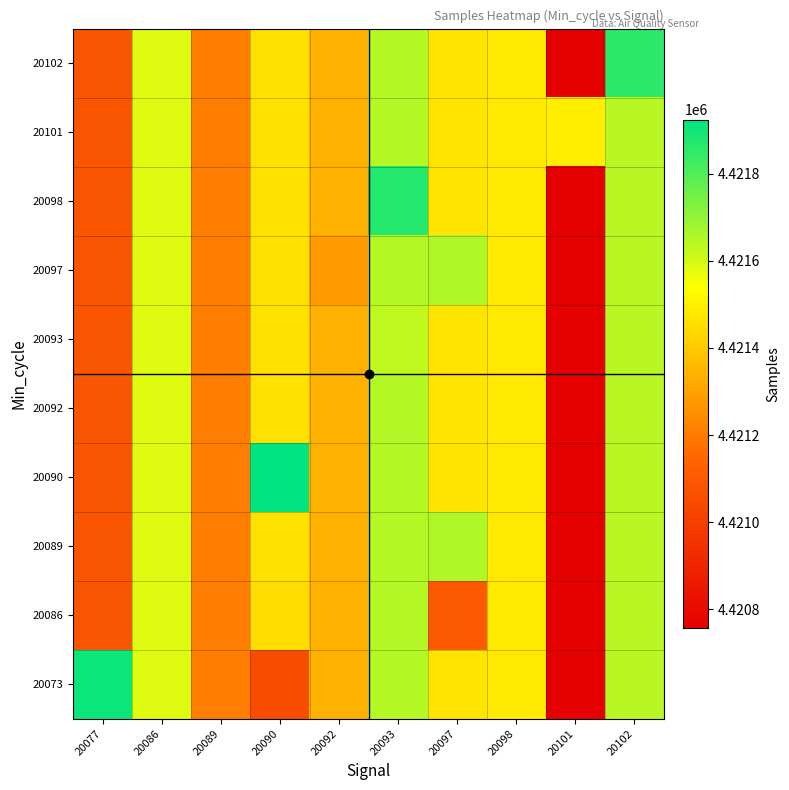

List the series in order of their peak value, highest first.

20090, 20073, 20098, 20102, 20089, 20097, 20086, 20092, 20101, 20093